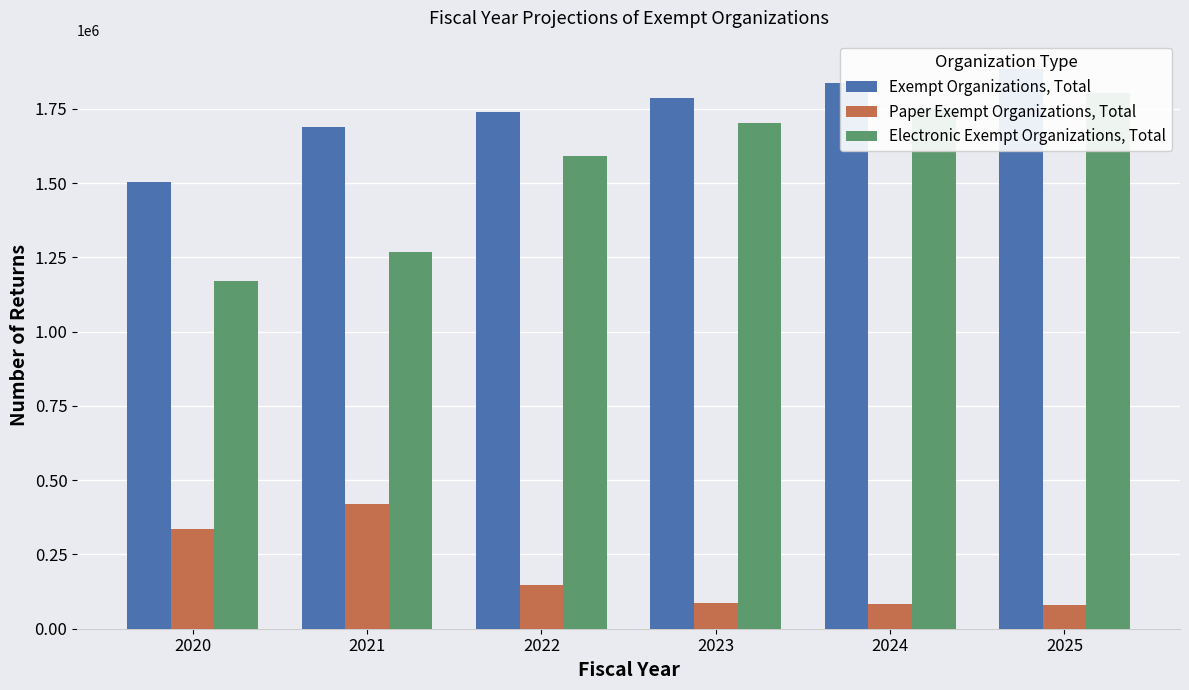

Is the value of Electronic Exempt Organizations, Total at 2025 greater than the value of Exempt Organizations, Total at 2020?

Yes